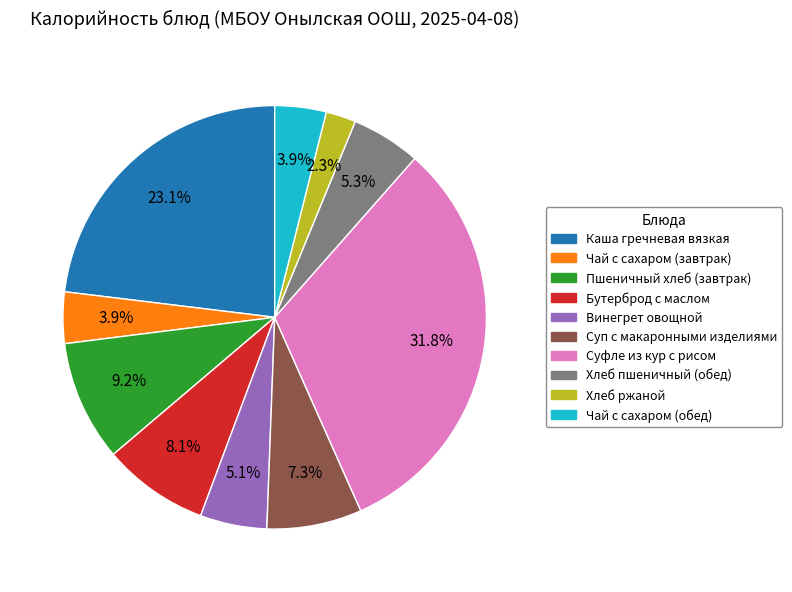

Is the sum of Каша гречневая вязкая and Хлеб ржаной greater than half?

No